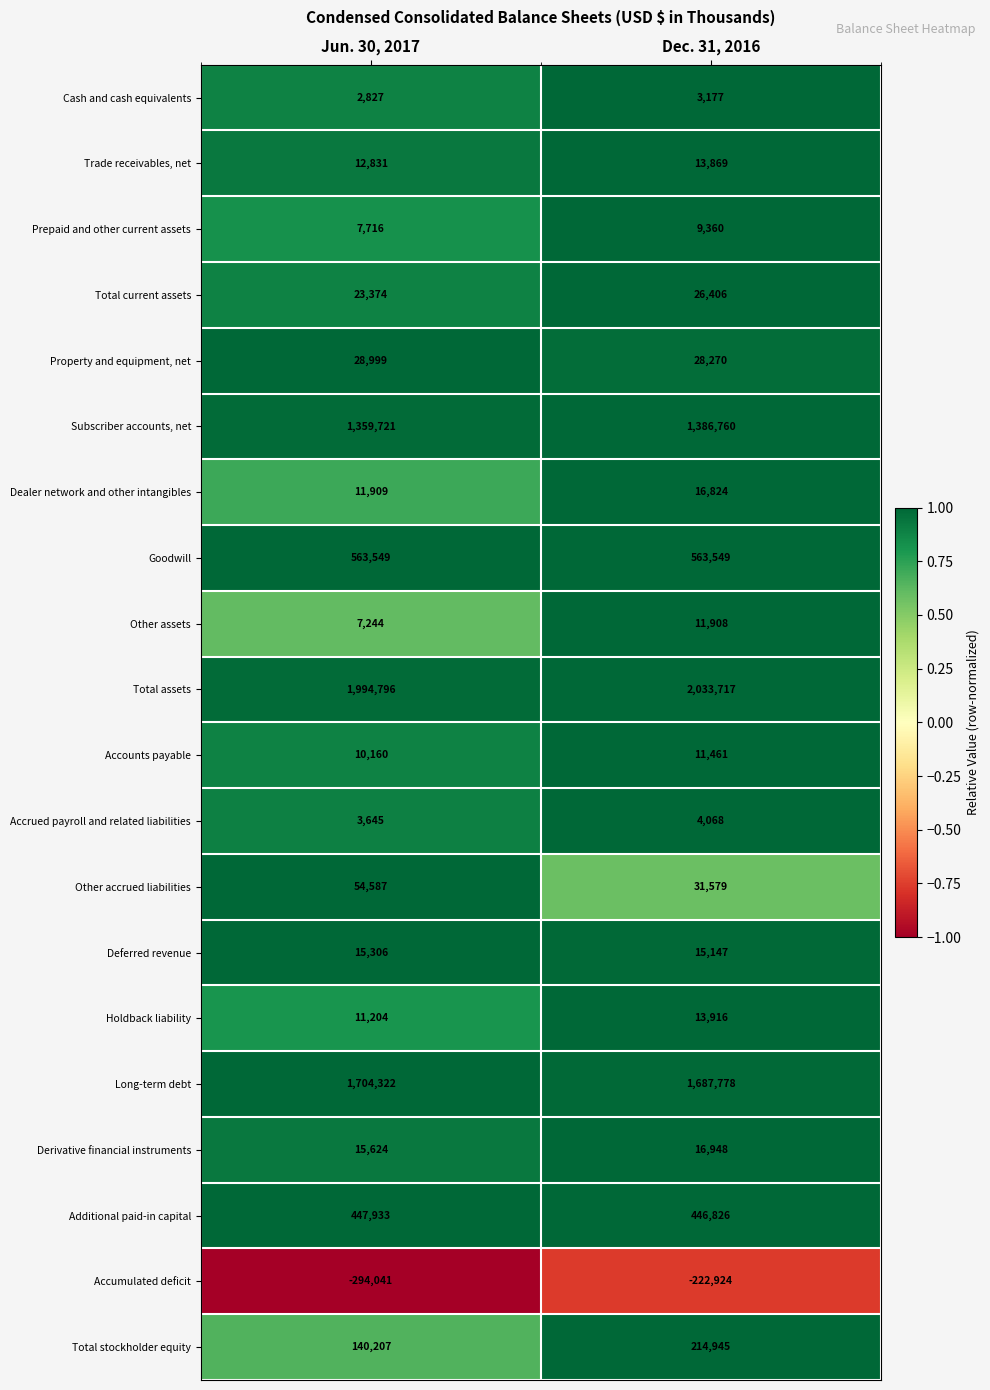

What is the spread (max minus min) of values at Dec. 31, 2016?

2256641